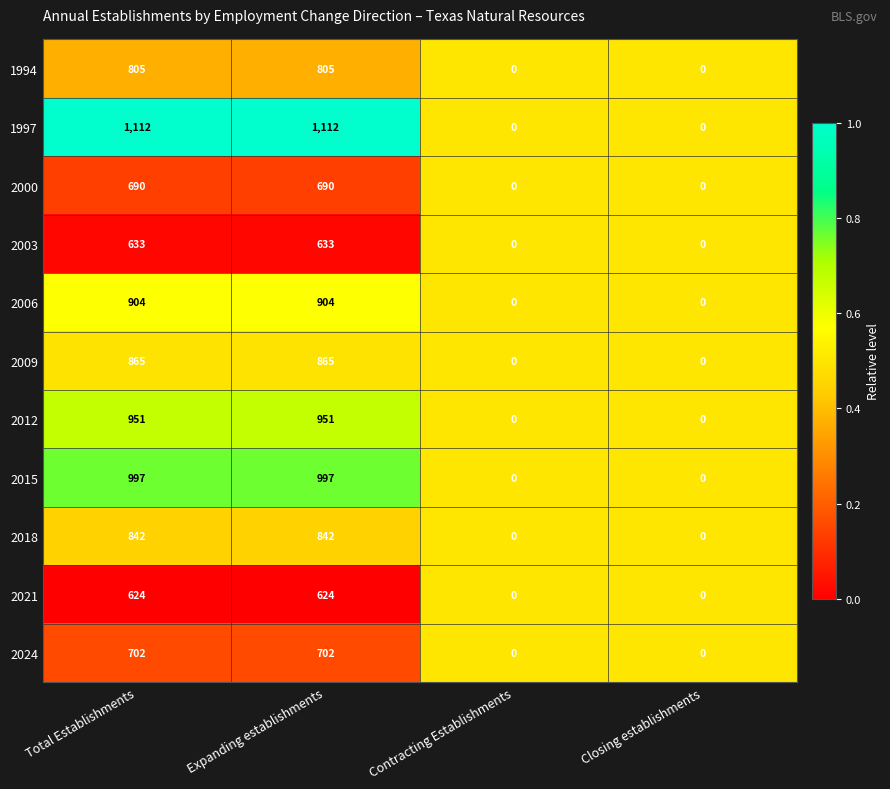

What is the greatest value displayed?

1112